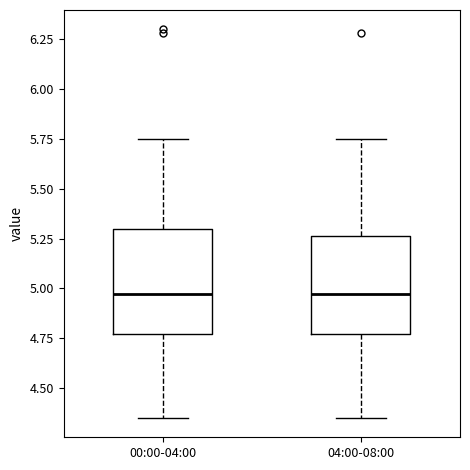

Reading left to right, read every box against the y-axis: the position of its median line, the range the box covers, and the ends of its whiskers. The values are not printed on the chart, so give them approximately, as read against the axis.

00:00-04:00: median 4.95, box 4.75 to 5.30, whiskers 4.35 to 5.75
04:00-08:00: median 4.95, box 4.75 to 5.25, whiskers 4.35 to 5.75